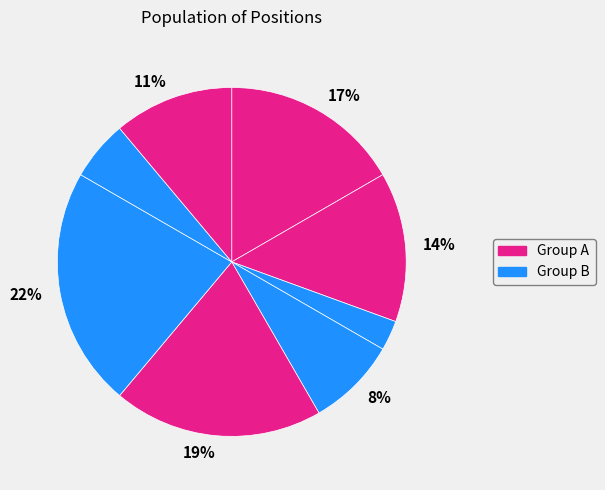

To the nearest percent, what is the average slice percentage?

12%